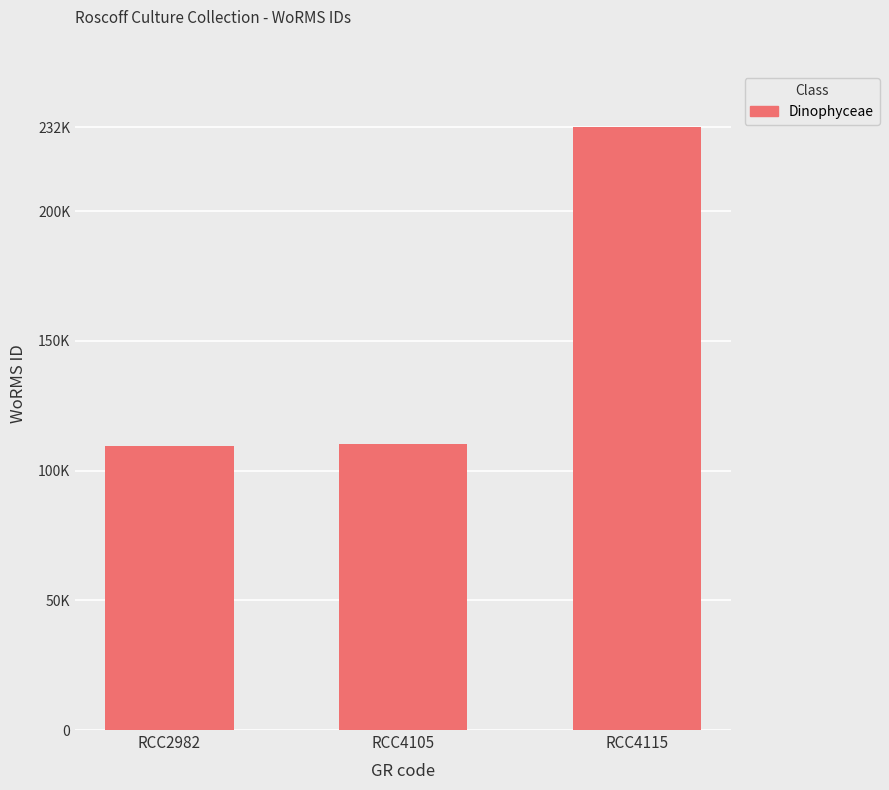

What is the value of the 3rd bar from the left?

232304